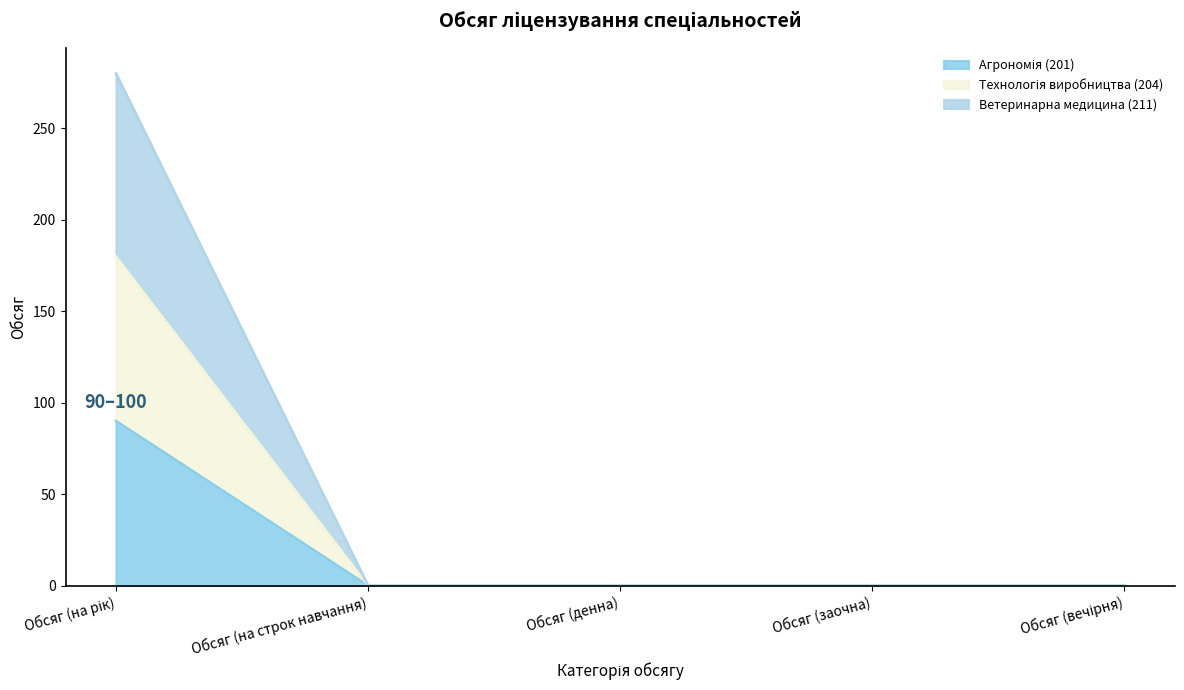

True or false: Технологія виробництва (204) has more than 2 interior local peaks.

False